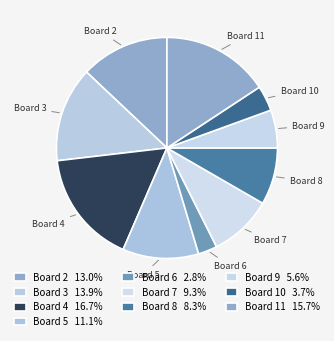

Which slice is the largest?

4